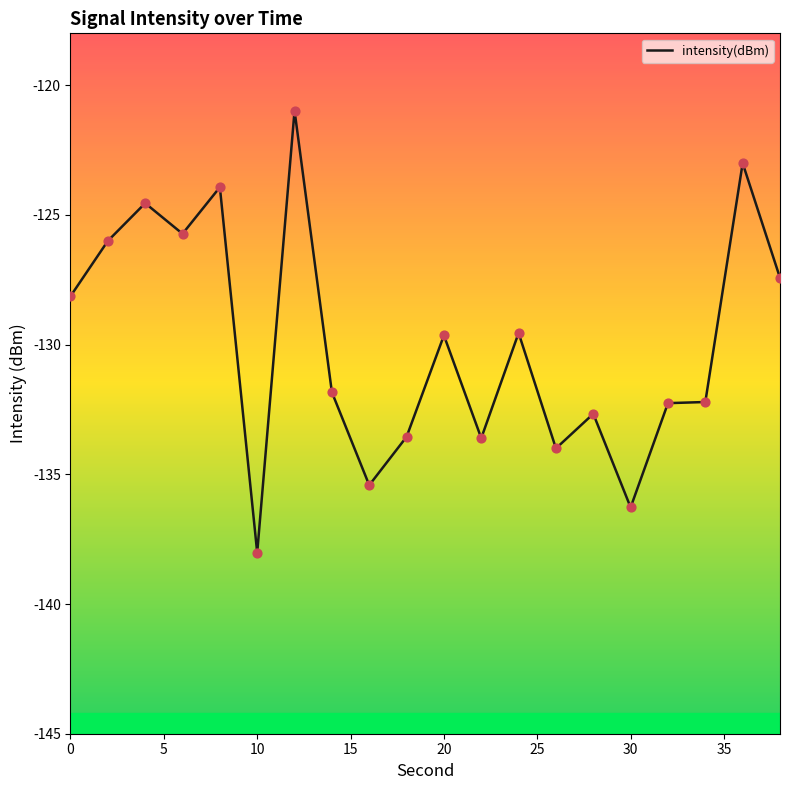

What is the difference between the maximum and minimum values?

17.0